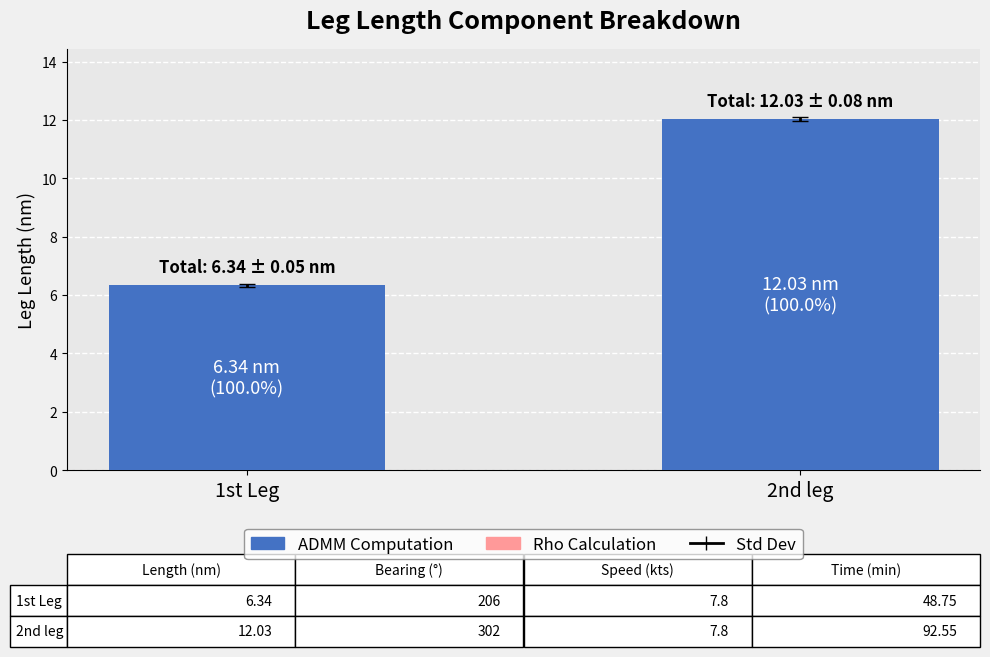

Is it true that the value at 1st Leg is 6.3?

True